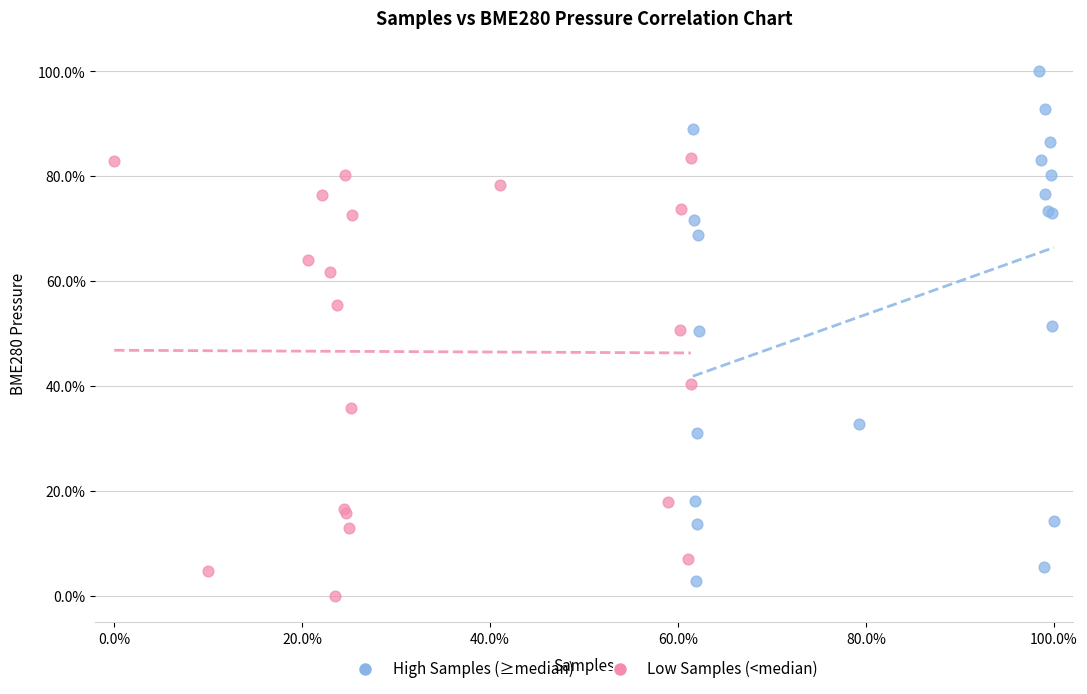

Which series reaches the maximum Y coordinate?

High Samples (≥median)